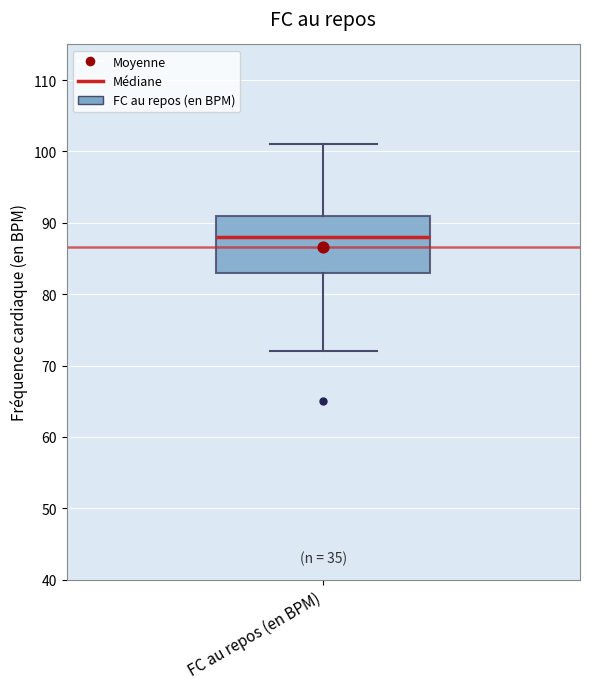

Where is the upper edge of the box for FC au repos (en BPM) on the y-axis? The values are not printed on the chart, so give them approximately, as read against the axis.

91